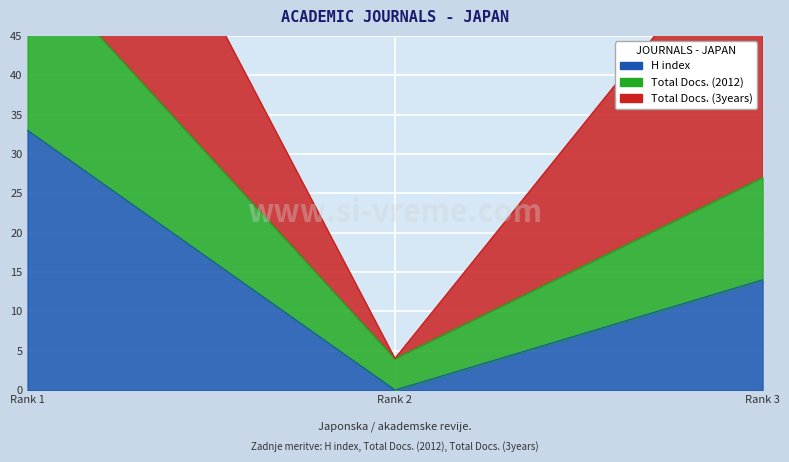

What is the sum of all Total Docs. (2012) values?

86